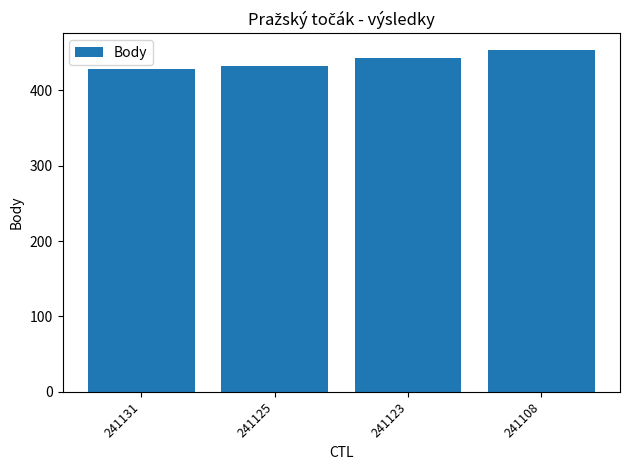

List the labels in order of value, smallest first.

241131, 241125, 241123, 241108